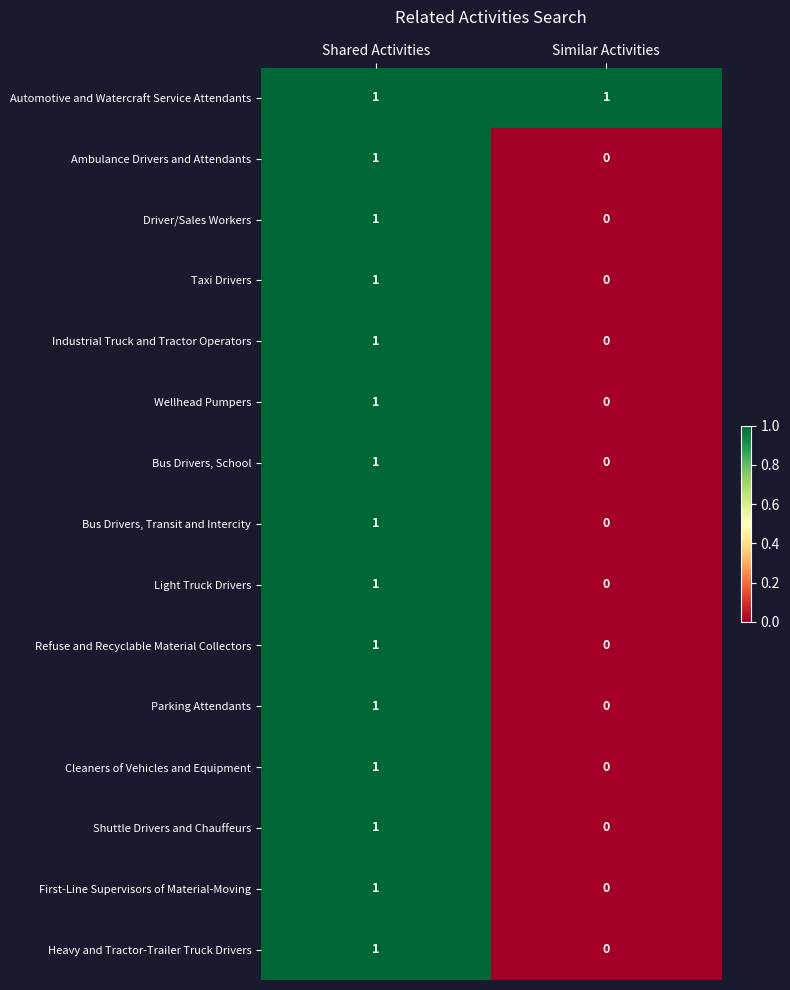

List the labels in order of Ambulance Drivers and Attendants value, largest first.

Shared Activities, Similar Activities